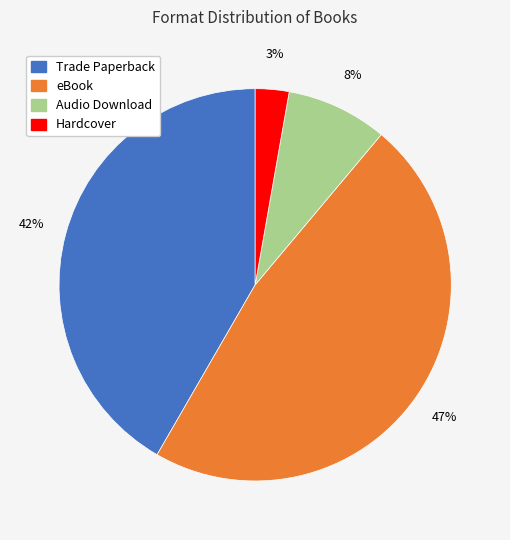

Rank the categories by value from lowest to highest.

Hardcover, Audio Download, Trade Paperback, eBook